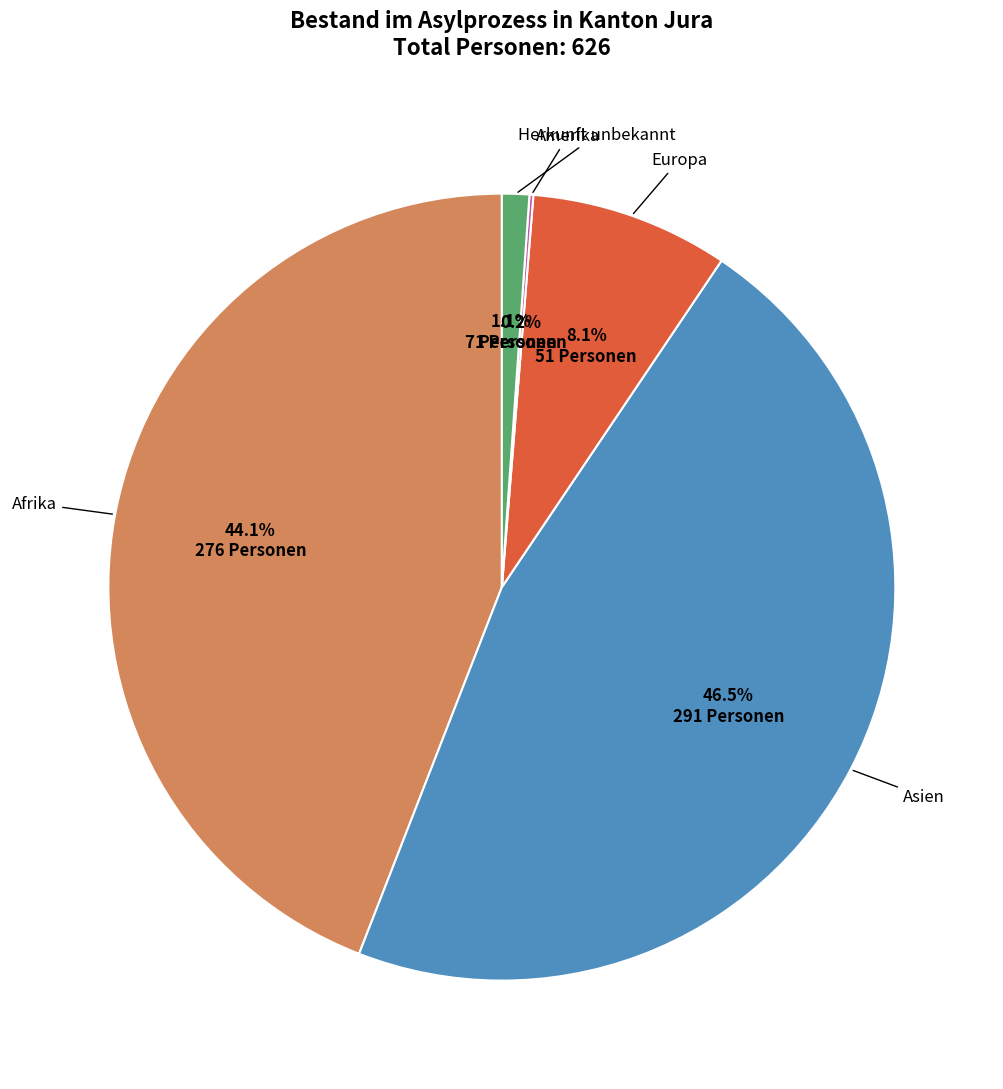

Does any single category account for the majority?

No